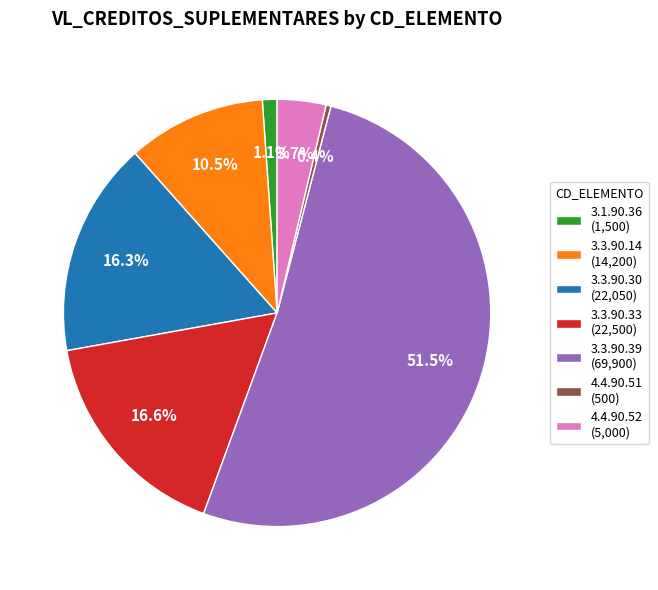

Does any single category account for the majority?

Yes